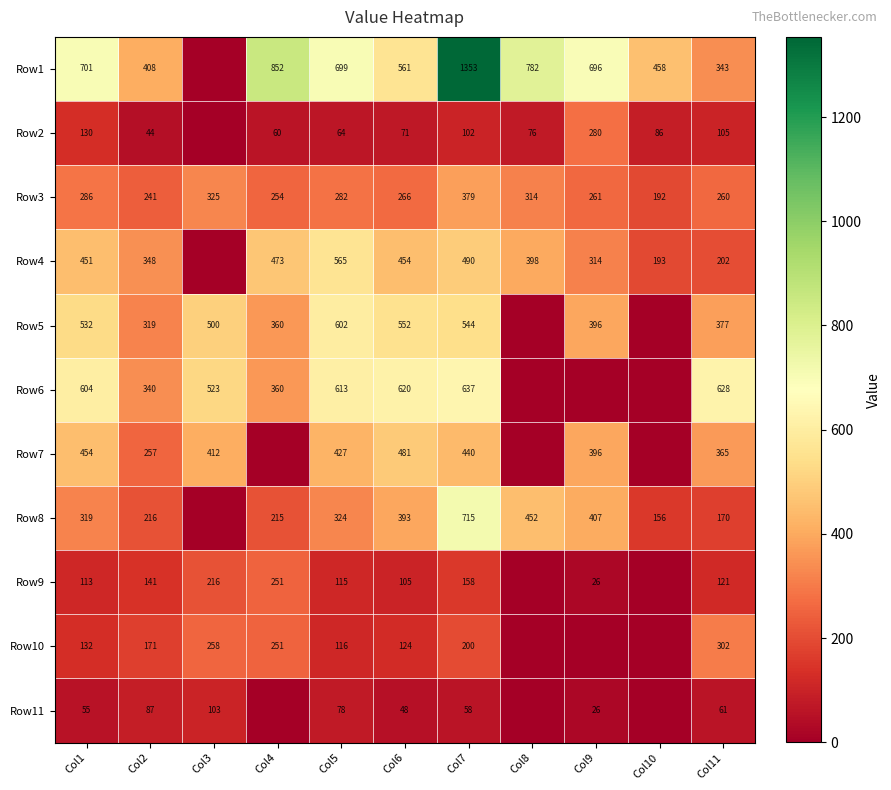

What is the difference between the Row2 values at Col8 and Col4?

16